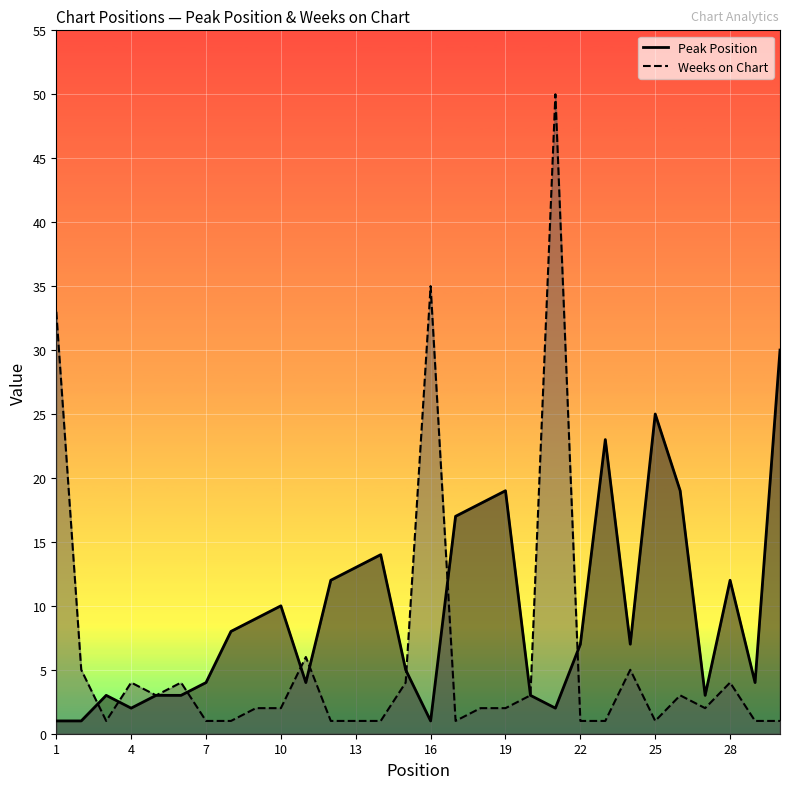

Rank the series at 10 from highest to lowest value.

Peak Position, Weeks on Chart